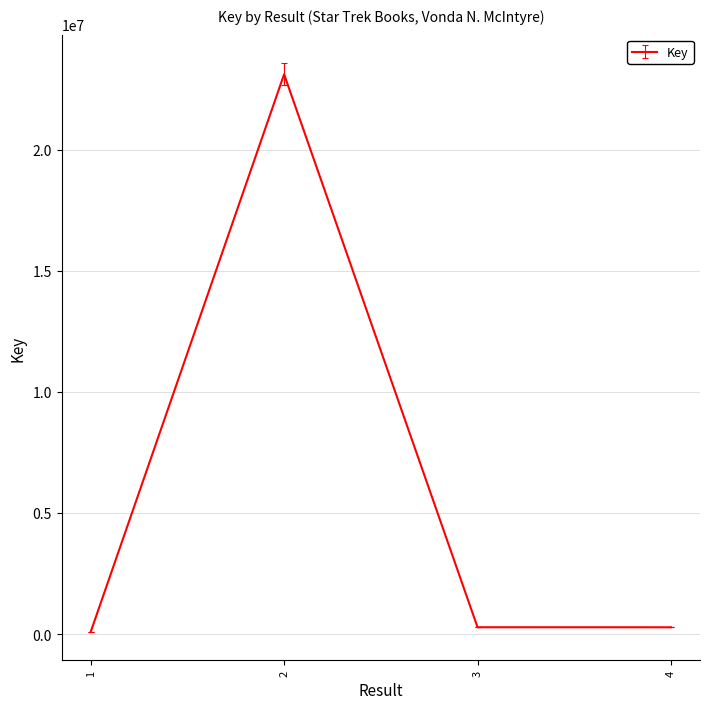

What is the sum of the values at 3 and 2?

23397256